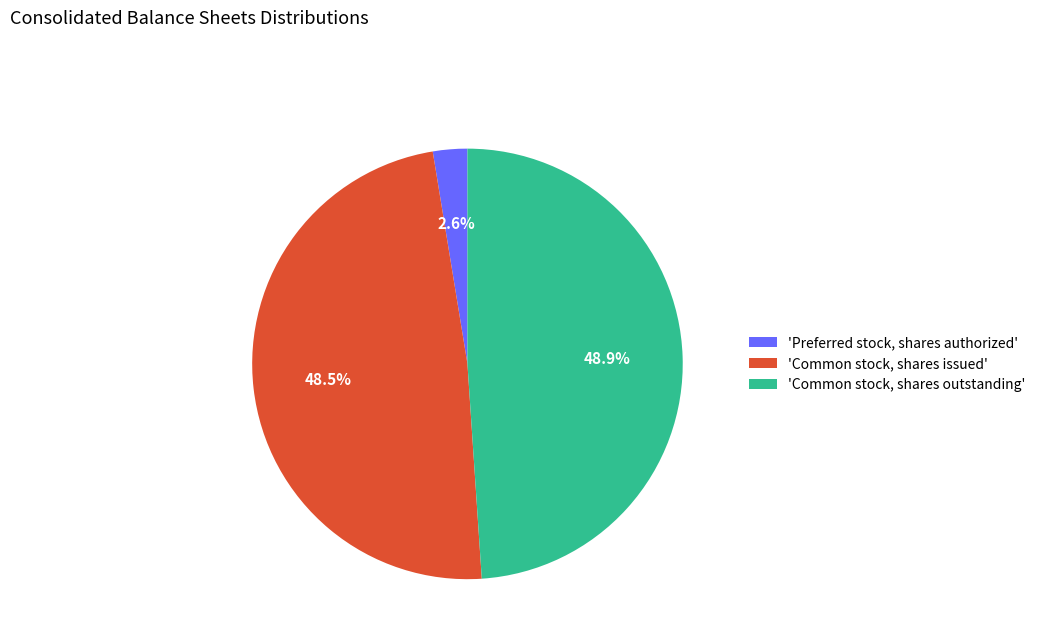

Rank the categories by value from lowest to highest.

'Preferred stock, shares authorized', 'Common stock, shares issued', 'Common stock, shares outstanding'